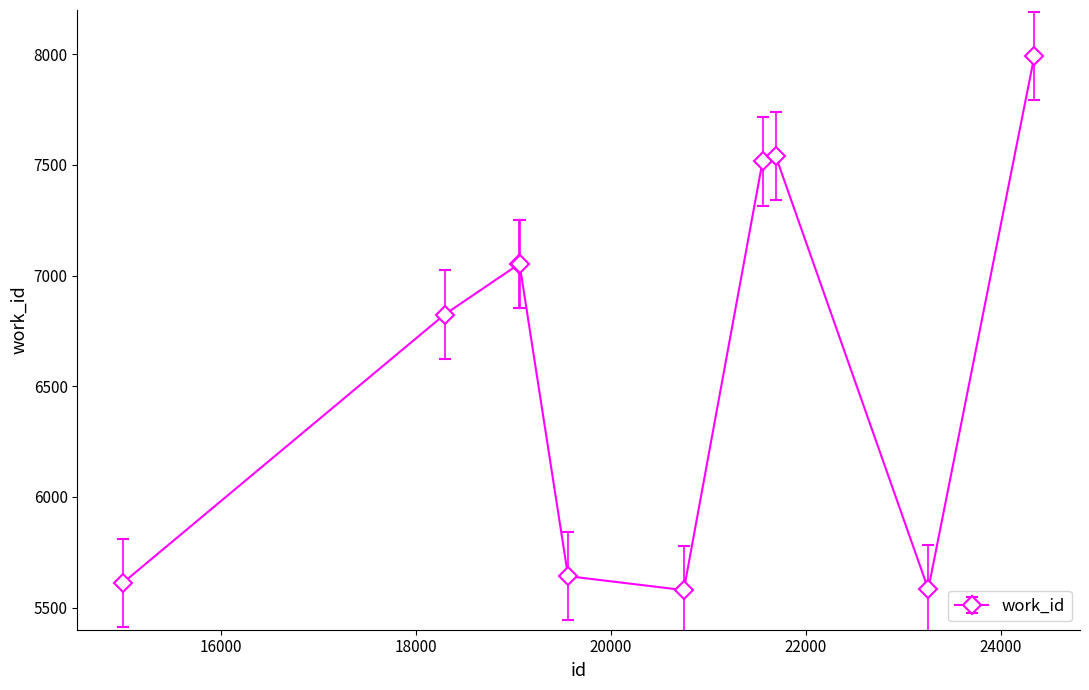

What is the minimum value shown in the chart?

5579